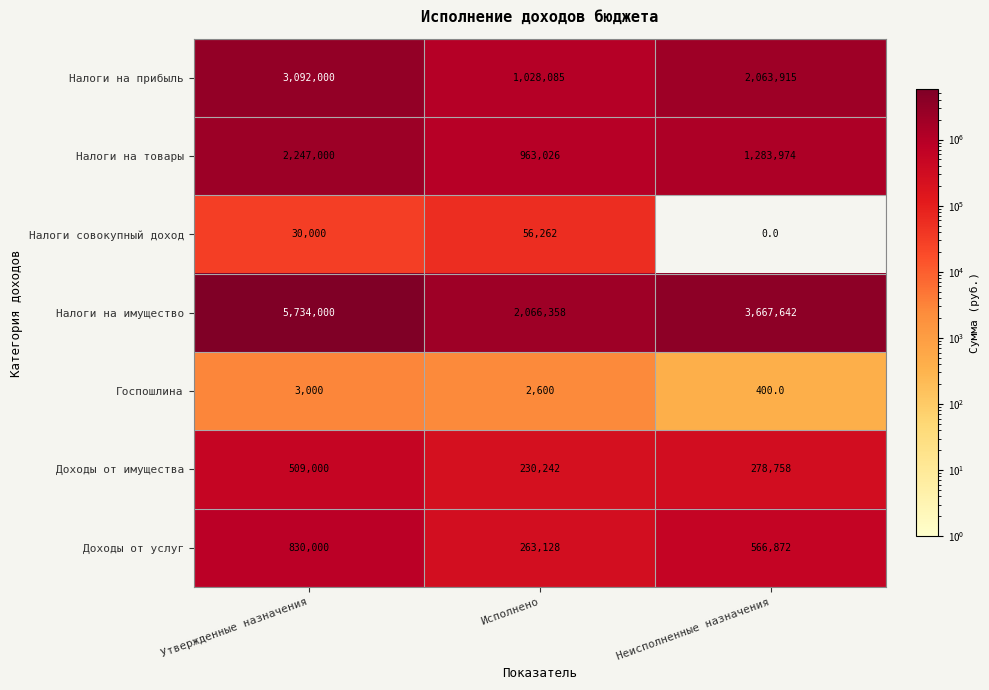

What is the total value across all series at Исполнено?

4609701